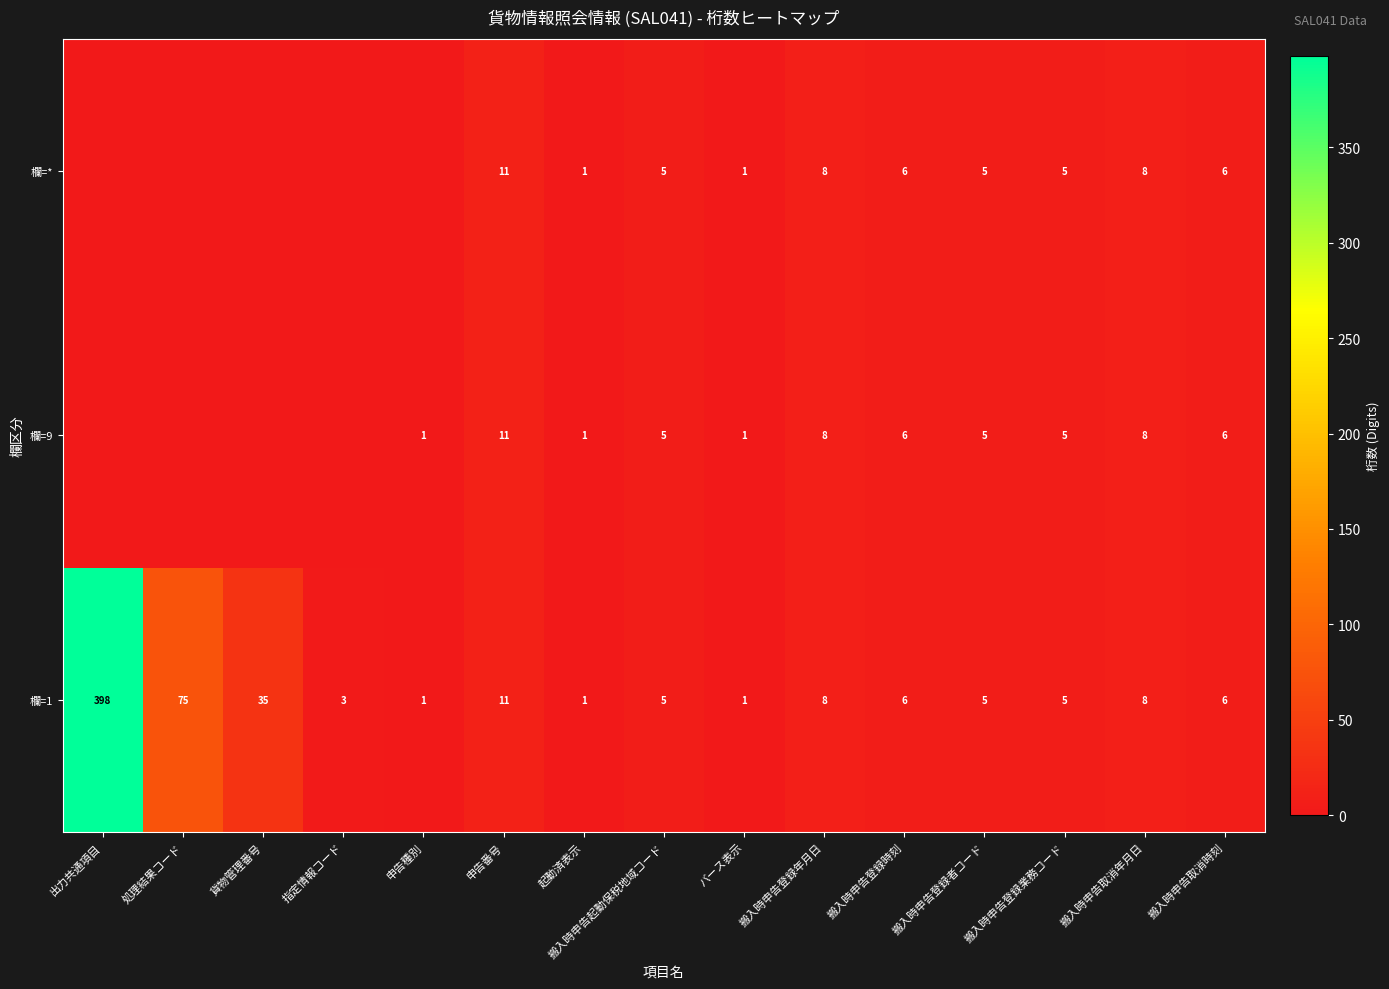

What is the lowest value of the 欄=1 series?

1